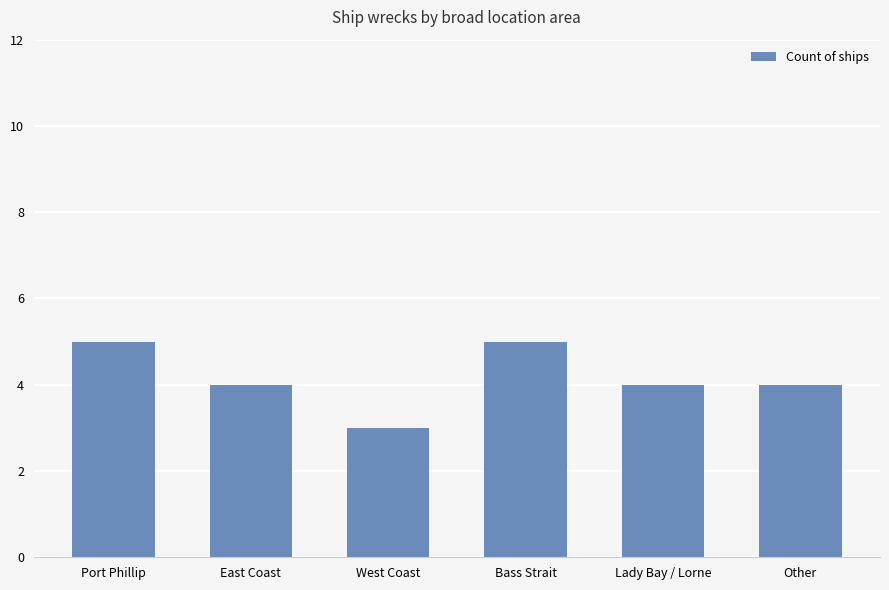

What is the label of the 4th bar from the left?

Bass Strait